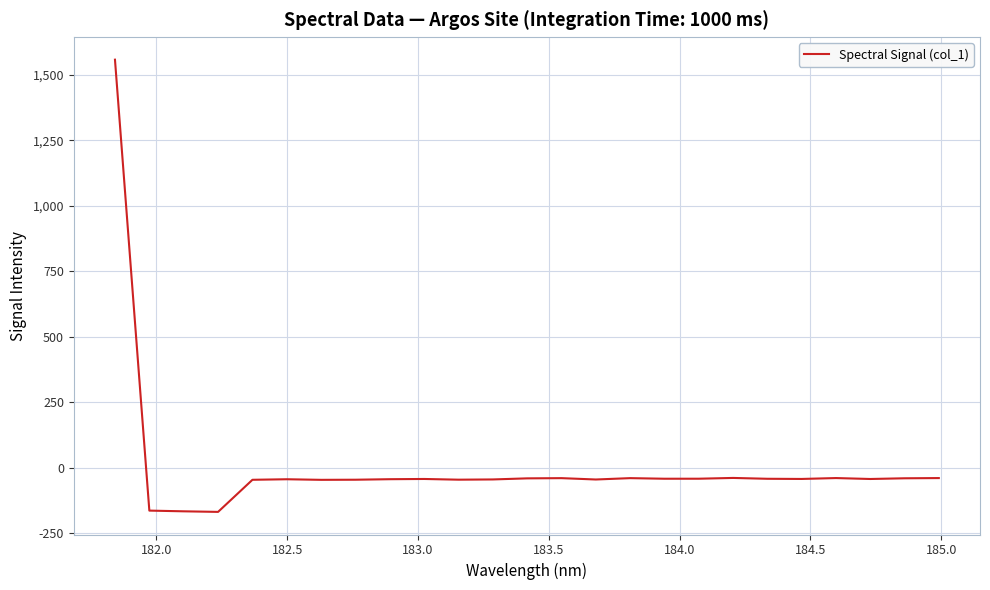

What is the maximum value shown in the chart?

1557.6